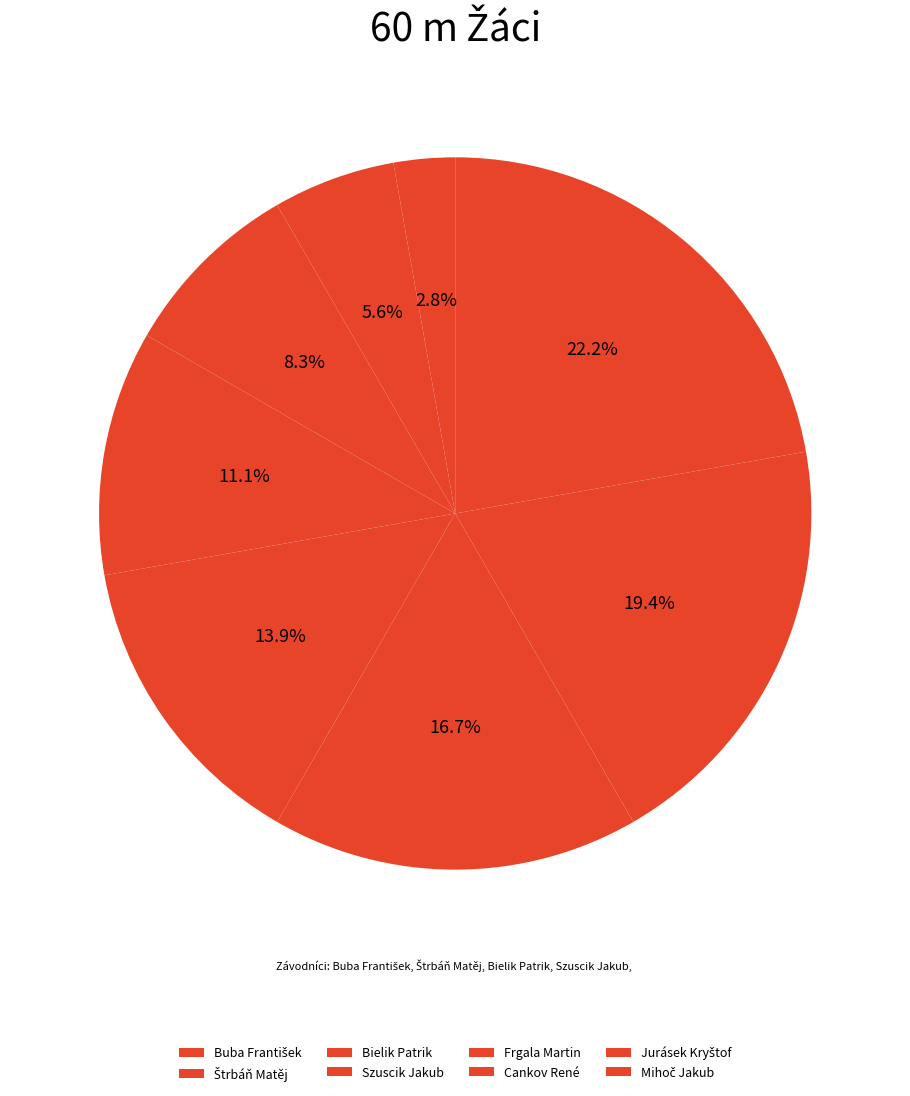

Is it true that Jurásek Kryštof is 19% of the pie?

True